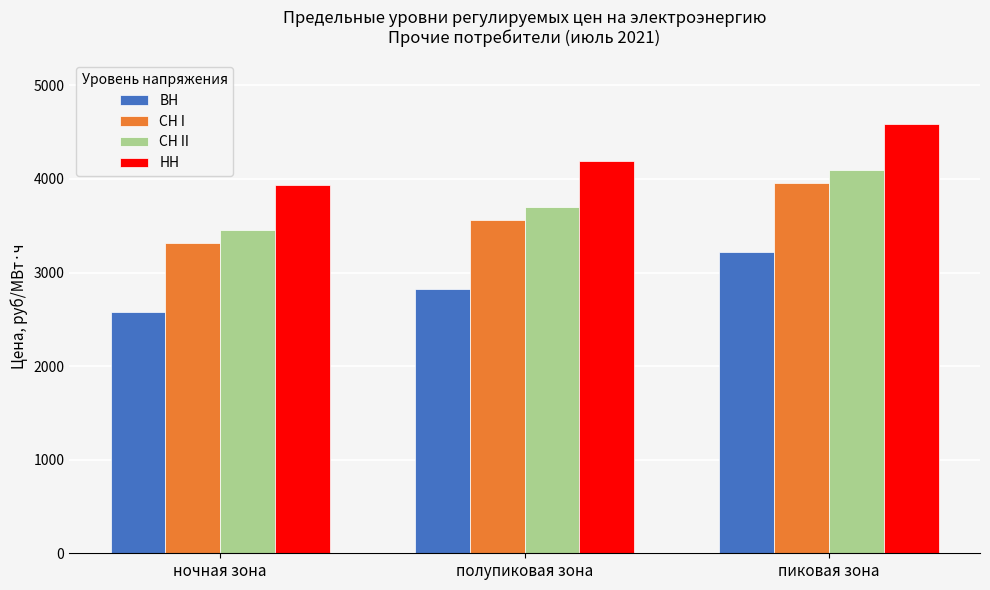

How many bars are there in each group?

4